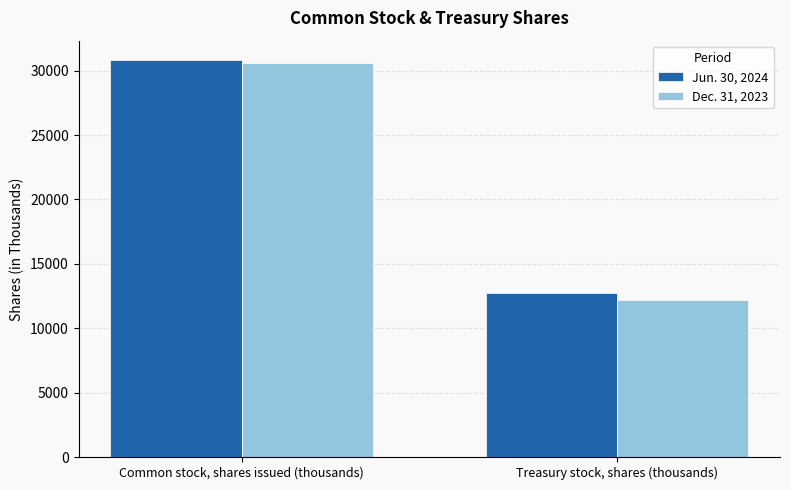

How many data points in Jun. 30, 2024 are less than 30786?

1